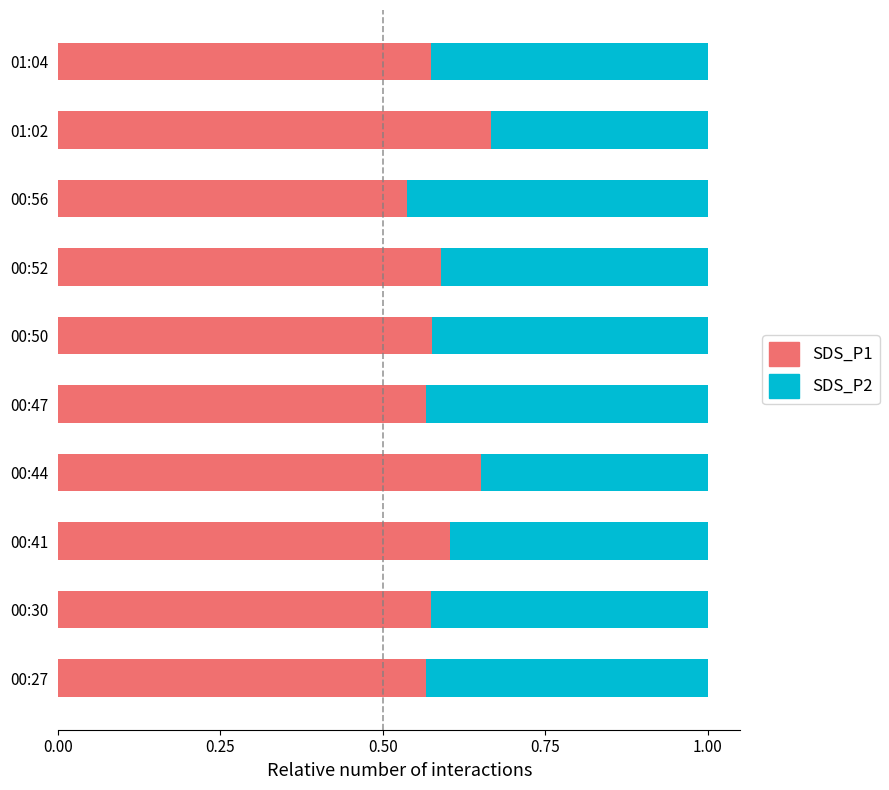

The value of SDS_P1 at 00:41 is 0.6. True or false?

True